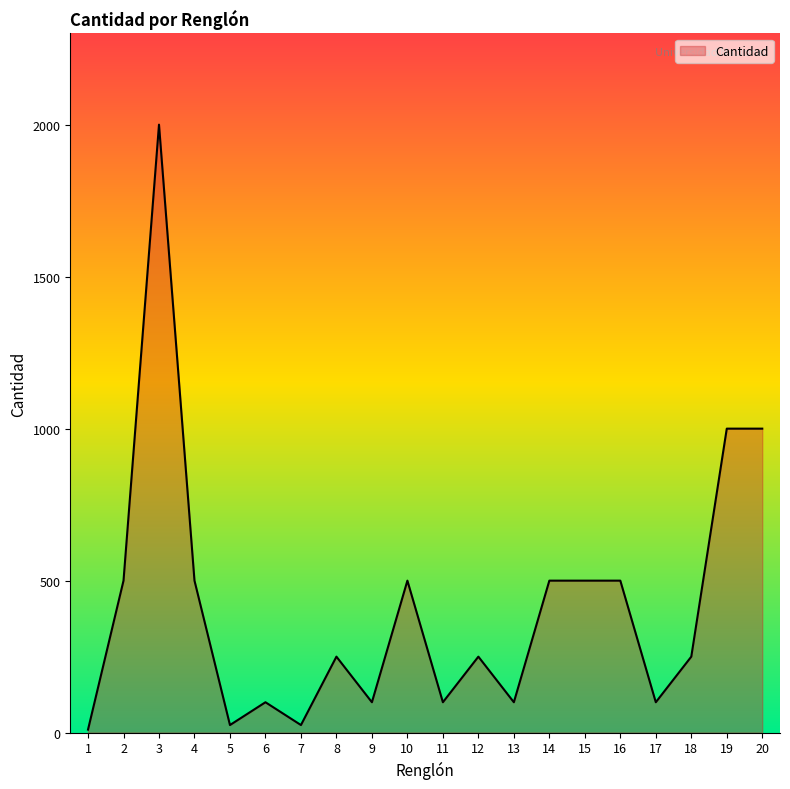

What is the greatest value displayed?

2000